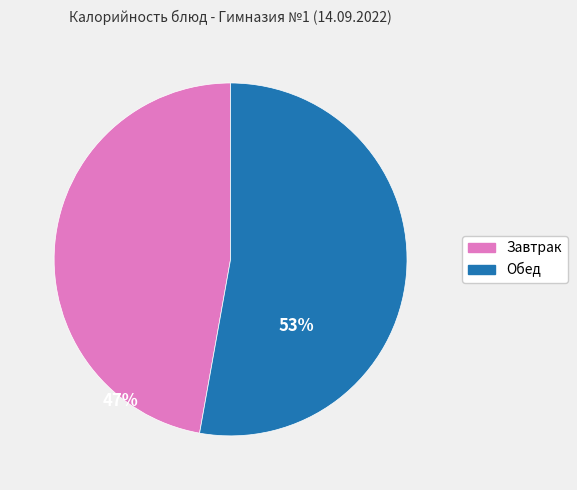

Count the number of slices in the pie.

2